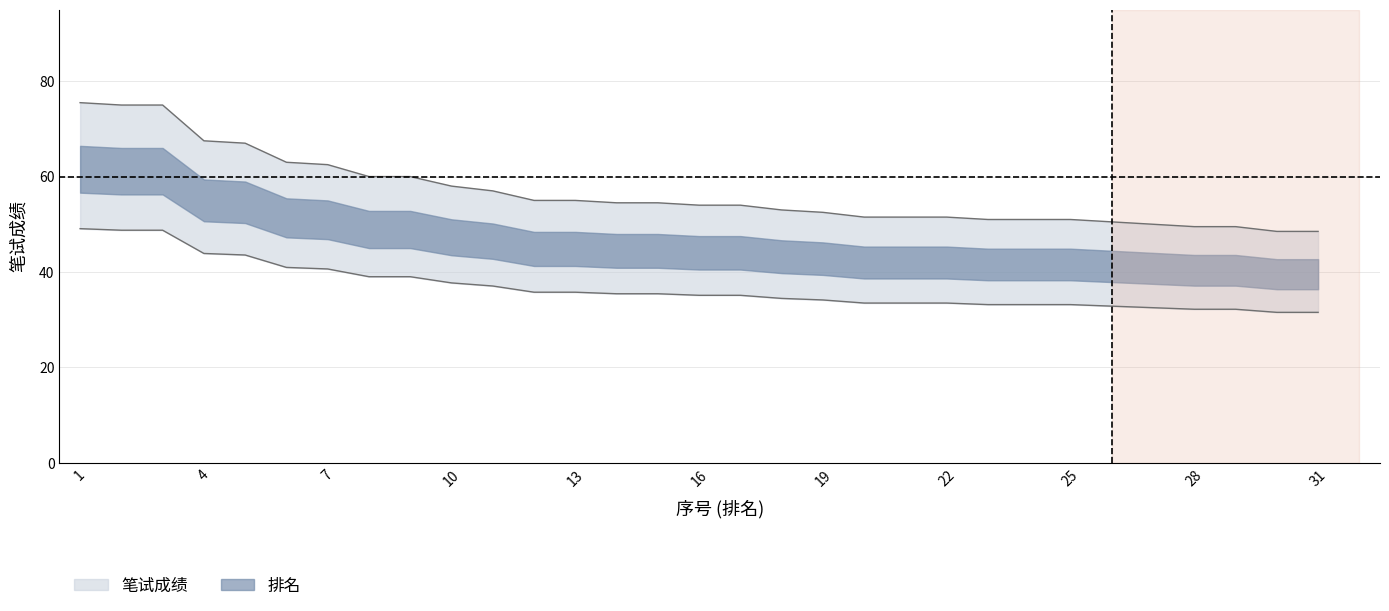

Count the number of categories in the chart.

31